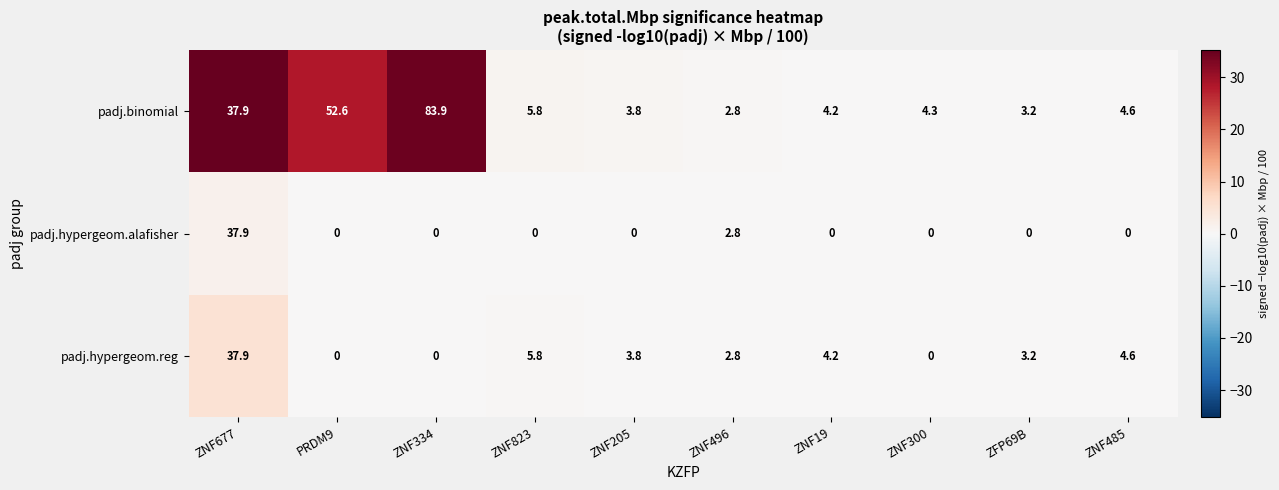

Count the number of data series in this chart.

3